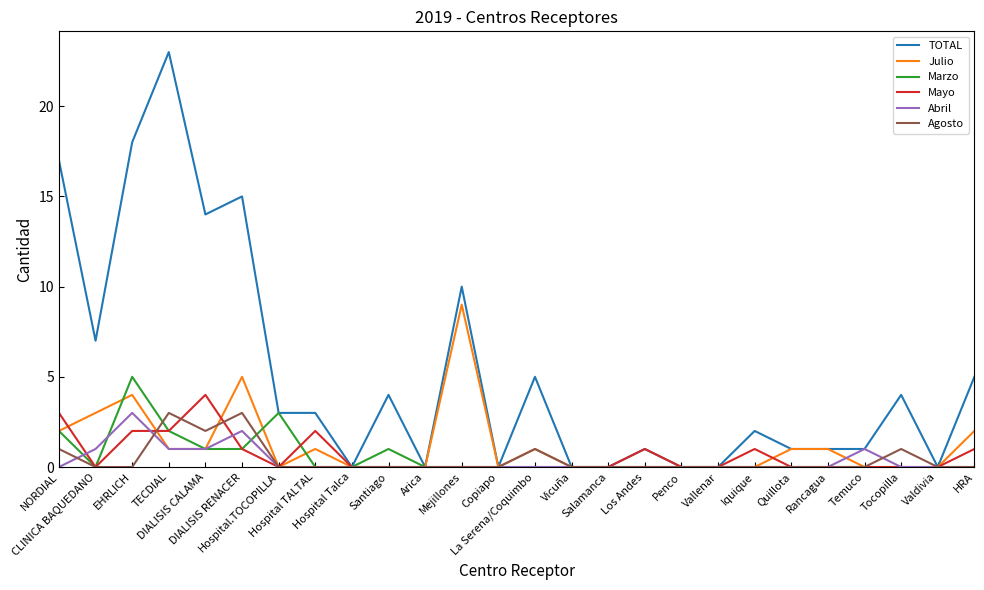

Reading left to right, transcribe all the data shown in this chart.

TOTAL: NORDIAL=17	CLINICA BAQUEDANO=7	EHRLICH=18	TECDIAL=23	DIALISIS CALAMA=14	DIALISIS RENACER=15	Hospital.TOCOPILLA=3	Hospital TALTAL=3	Hospital Talca=0	Santiago=4	Arica=0	Mejillones=10	Copiapo=0	La Serena/Coquimbo=5	Vicuña=0	Salamanca=0	Los Andes=1	Penco=0	Vallenar=0	Iquique=2	Quillota=1	Rancagua=1	Temuco=1	Tocopilla=4	Valdivia=0	HRA=5
Julio: NORDIAL=2	CLINICA BAQUEDANO=3	EHRLICH=4	TECDIAL=1	DIALISIS CALAMA=1	DIALISIS RENACER=5	Hospital.TOCOPILLA=0	Hospital TALTAL=1	Hospital Talca=0	Santiago=0	Arica=0	Mejillones=9	Copiapo=0	La Serena/Coquimbo=1	Vicuña=0	Salamanca=0	Los Andes=0	Penco=0	Vallenar=0	Iquique=0	Quillota=1	Rancagua=1	Temuco=0	Tocopilla=0	Valdivia=0	HRA=2
Marzo: NORDIAL=2	CLINICA BAQUEDANO=0	EHRLICH=5	TECDIAL=2	DIALISIS CALAMA=1	DIALISIS RENACER=1	Hospital.TOCOPILLA=3	Hospital TALTAL=0	Hospital Talca=0	Santiago=1	Arica=0	Mejillones=0	Copiapo=0	La Serena/Coquimbo=0	Vicuña=0	Salamanca=0	Los Andes=0	Penco=0	Vallenar=0	Iquique=0	Quillota=0	Rancagua=0	Temuco=0	Tocopilla=0	Valdivia=0	HRA=0
Mayo: NORDIAL=3	CLINICA BAQUEDANO=0	EHRLICH=2	TECDIAL=2	DIALISIS CALAMA=4	DIALISIS RENACER=1	Hospital.TOCOPILLA=0	Hospital TALTAL=2	Hospital Talca=0	Santiago=0	Arica=0	Mejillones=0	Copiapo=0	La Serena/Coquimbo=0	Vicuña=0	Salamanca=0	Los Andes=1	Penco=0	Vallenar=0	Iquique=1	Quillota=0	Rancagua=0	Temuco=0	Tocopilla=0	Valdivia=0	HRA=1
Abril: NORDIAL=0	CLINICA BAQUEDANO=1	EHRLICH=3	TECDIAL=1	DIALISIS CALAMA=1	DIALISIS RENACER=2	Hospital.TOCOPILLA=0	Hospital TALTAL=0	Hospital Talca=0	Santiago=0	Arica=0	Mejillones=0	Copiapo=0	La Serena/Coquimbo=0	Vicuña=0	Salamanca=0	Los Andes=0	Penco=0	Vallenar=0	Iquique=0	Quillota=0	Rancagua=0	Temuco=1	Tocopilla=0	Valdivia=0	HRA=0
Agosto: NORDIAL=1	CLINICA BAQUEDANO=0	EHRLICH=0	TECDIAL=3	DIALISIS CALAMA=2	DIALISIS RENACER=3	Hospital.TOCOPILLA=0	Hospital TALTAL=0	Hospital Talca=0	Santiago=0	Arica=0	Mejillones=0	Copiapo=0	La Serena/Coquimbo=1	Vicuña=0	Salamanca=0	Los Andes=0	Penco=0	Vallenar=0	Iquique=0	Quillota=0	Rancagua=0	Temuco=0	Tocopilla=1	Valdivia=0	HRA=0